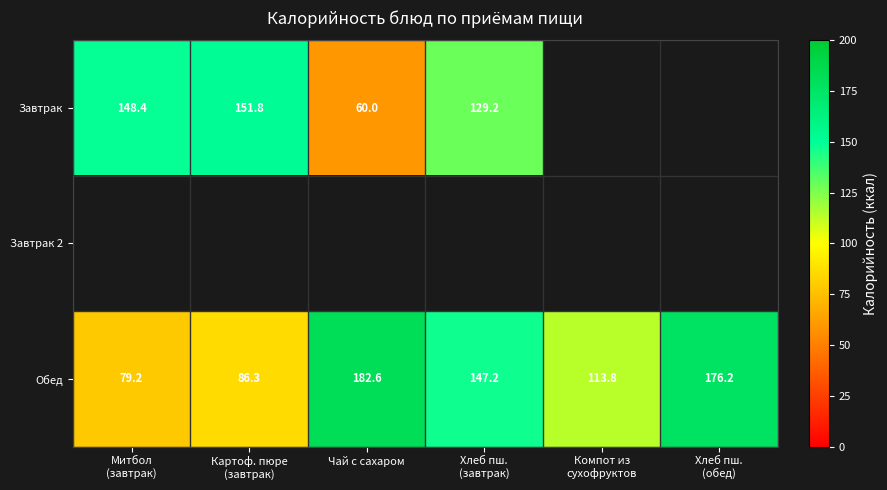

What is the sum of all Обед values?

785.3